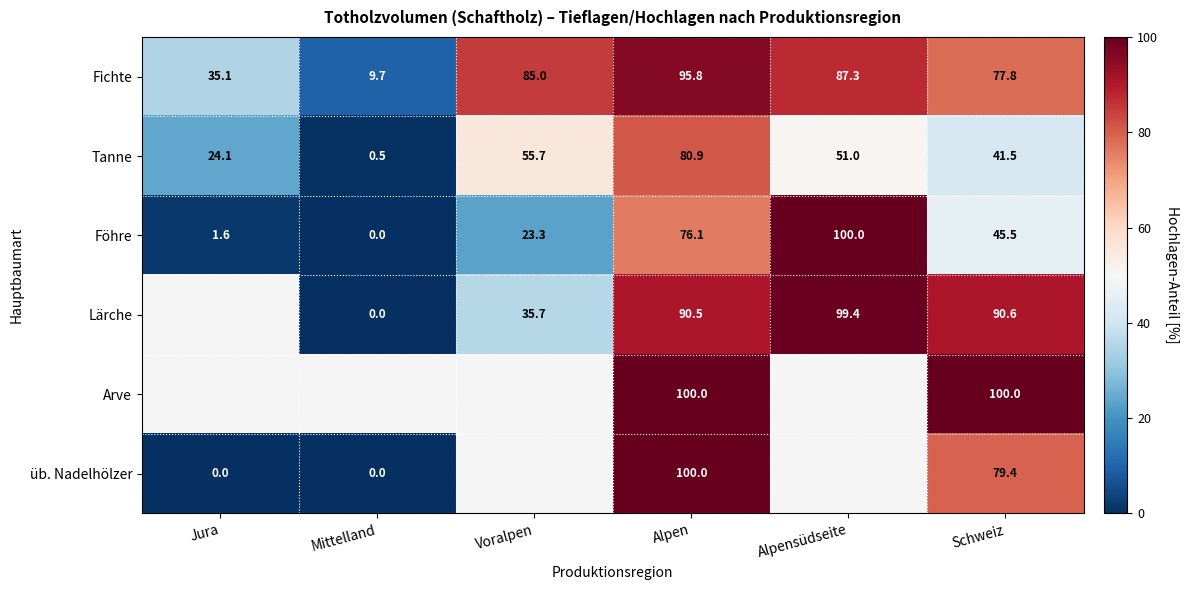

What is the average value of the Fichte series?

65.1